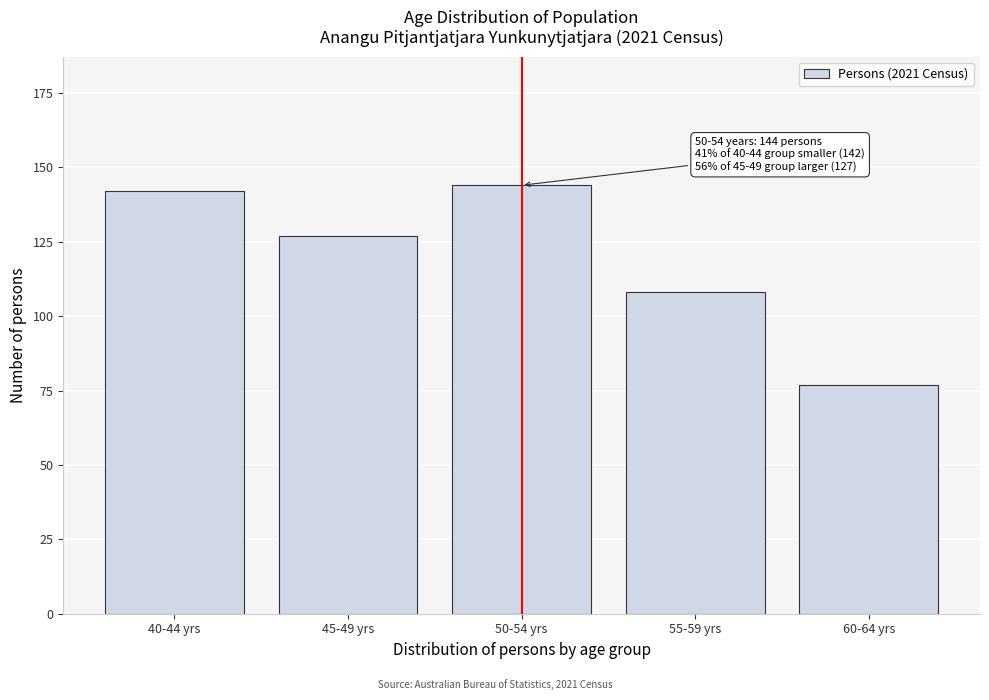

Reading left to right, transcribe all the data shown in this chart.

142	127	144	108	77